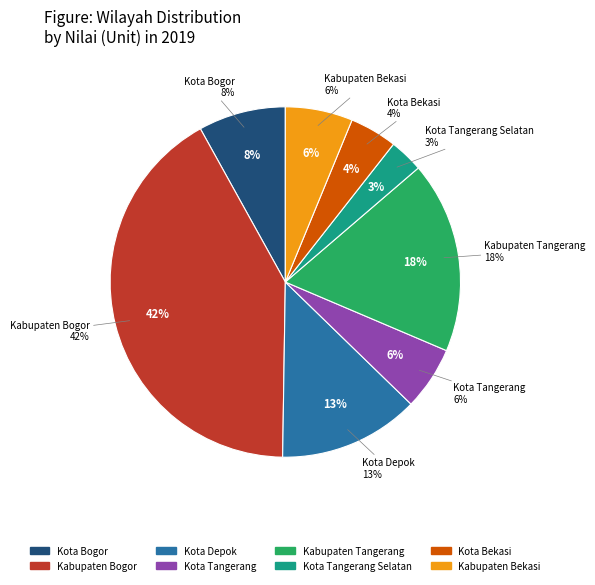

What is the change in value from Kabupaten Bogor to Kota Bekasi?

-117.1